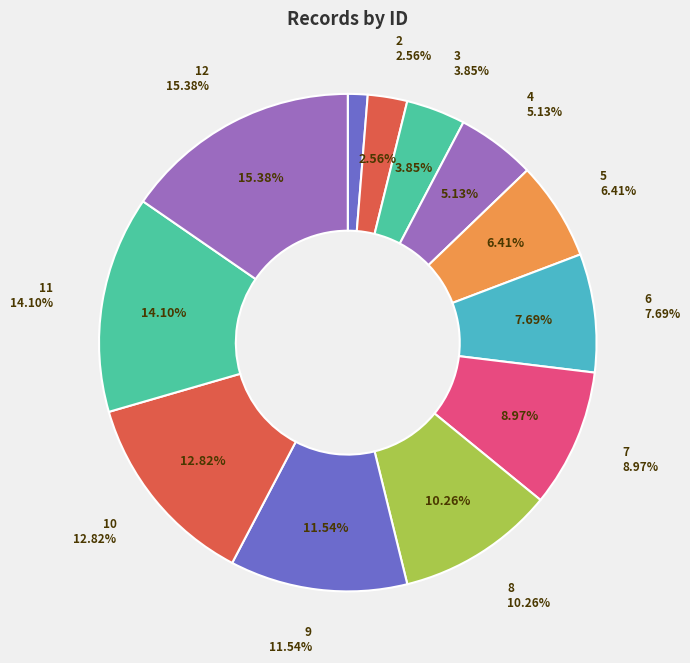

Combined, do 9 and 3 account for over 50%?

No